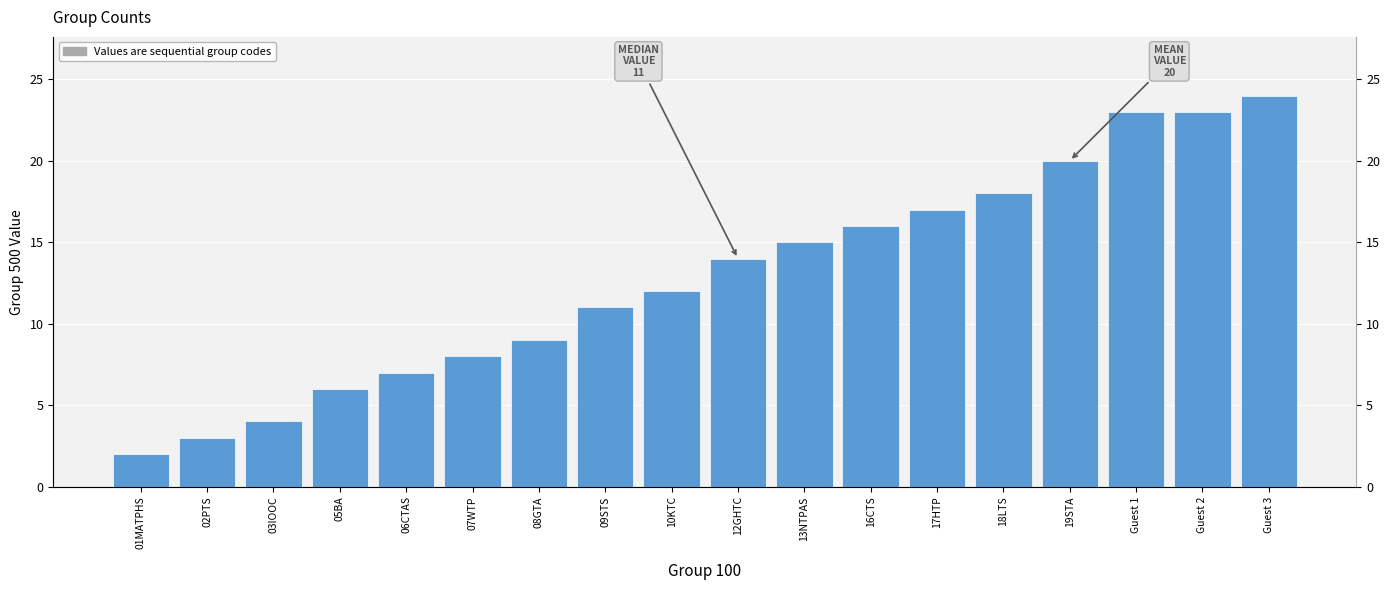

The chart shows a value of 13 at Guest 2. True or false?

False